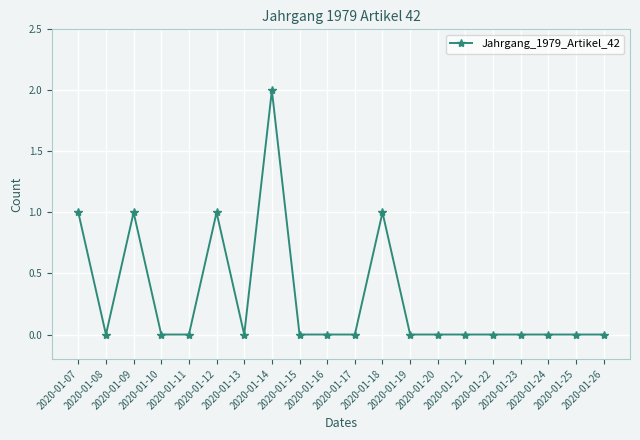

What is the sum of all values?

6